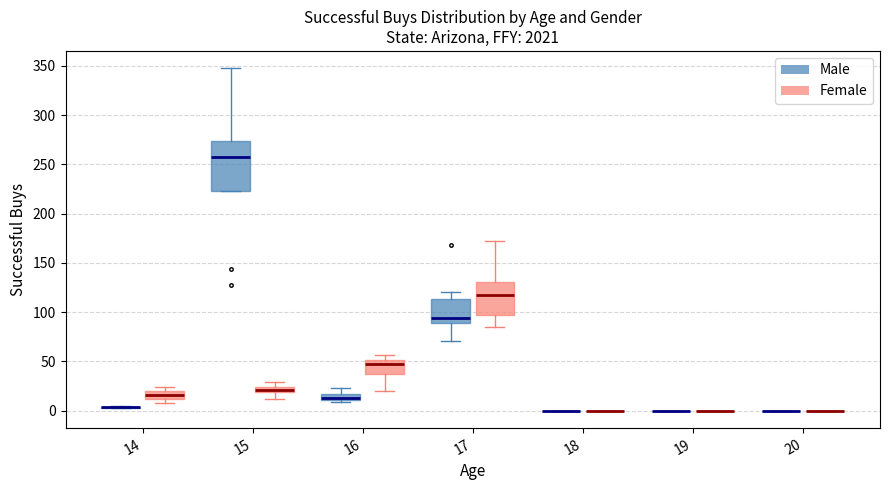

Comparing the boxes themselves (not the whiskers), which one is the tallest?

15 (Male)